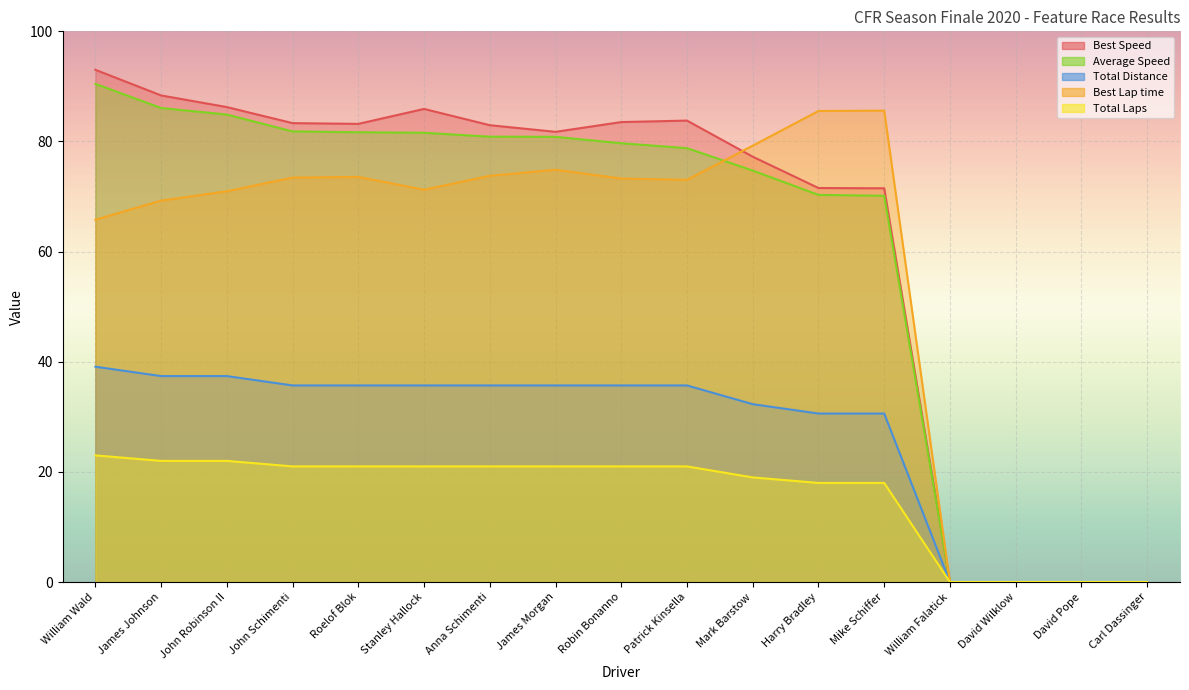

What is the maximum value for Average Speed?

90.5